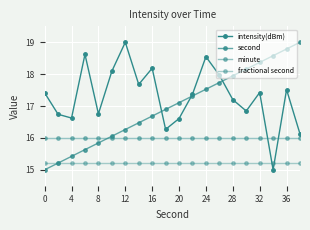

Count the number of data series in this chart.

4